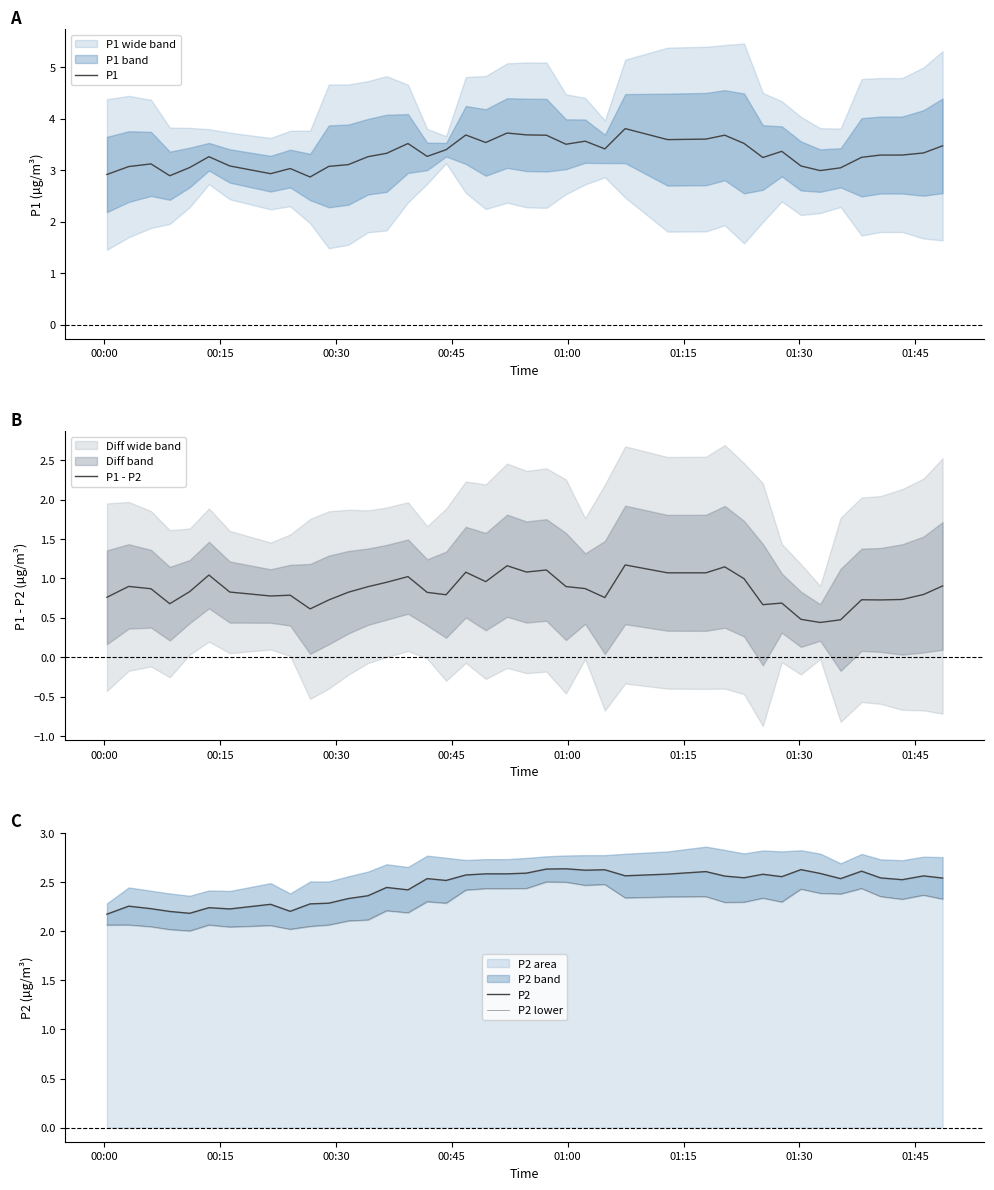

What is the lowest value of the P1 series?

2.9